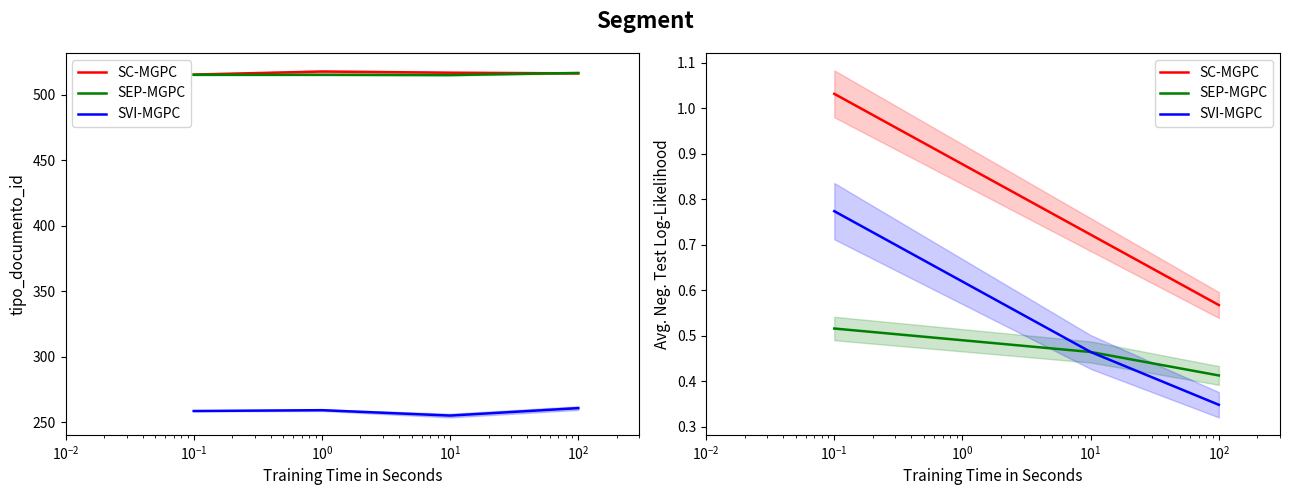

What is the average value of the SVI-MGPC series?

0.6